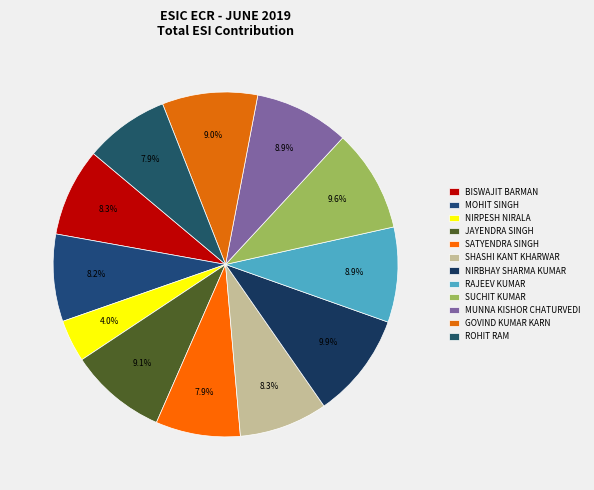

Count the number of slices in the pie.

12